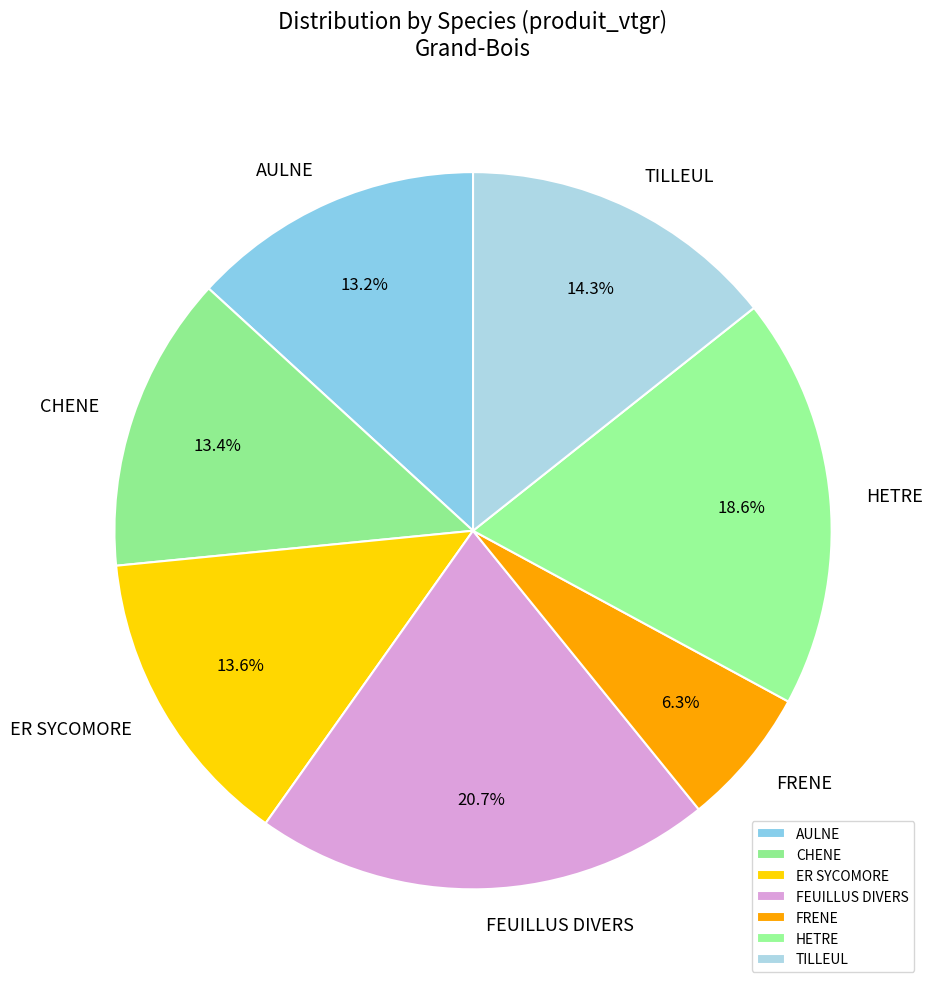

Which slice is the largest?

FEUILLUS DIVERS